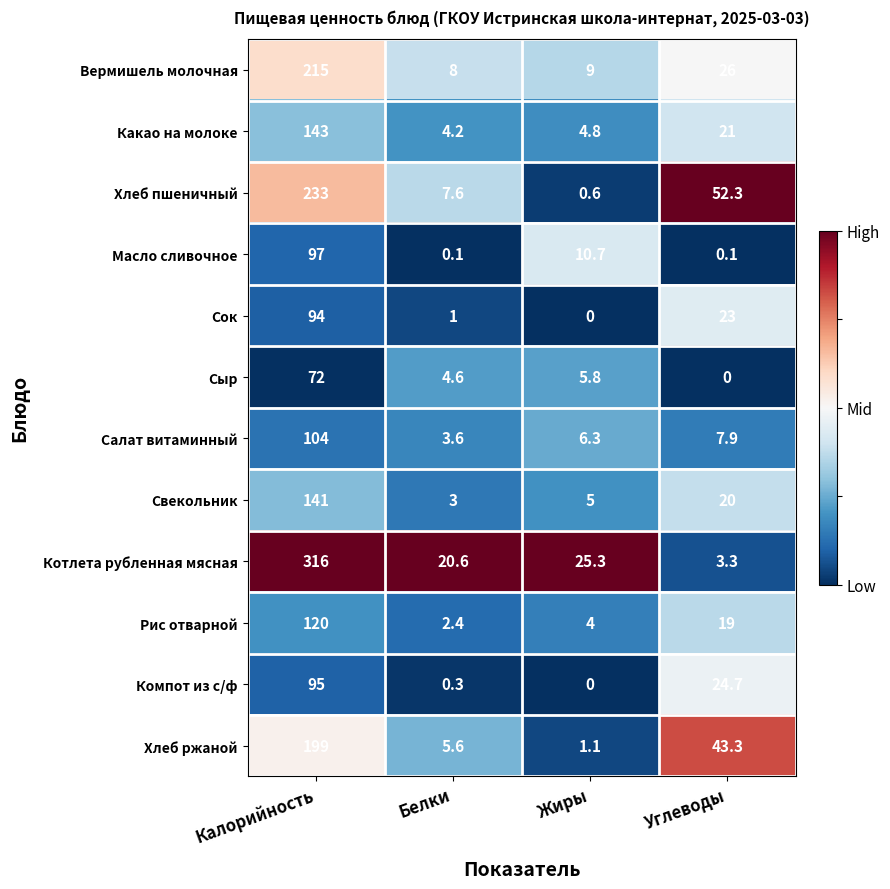

What is the greatest value displayed?

316.0